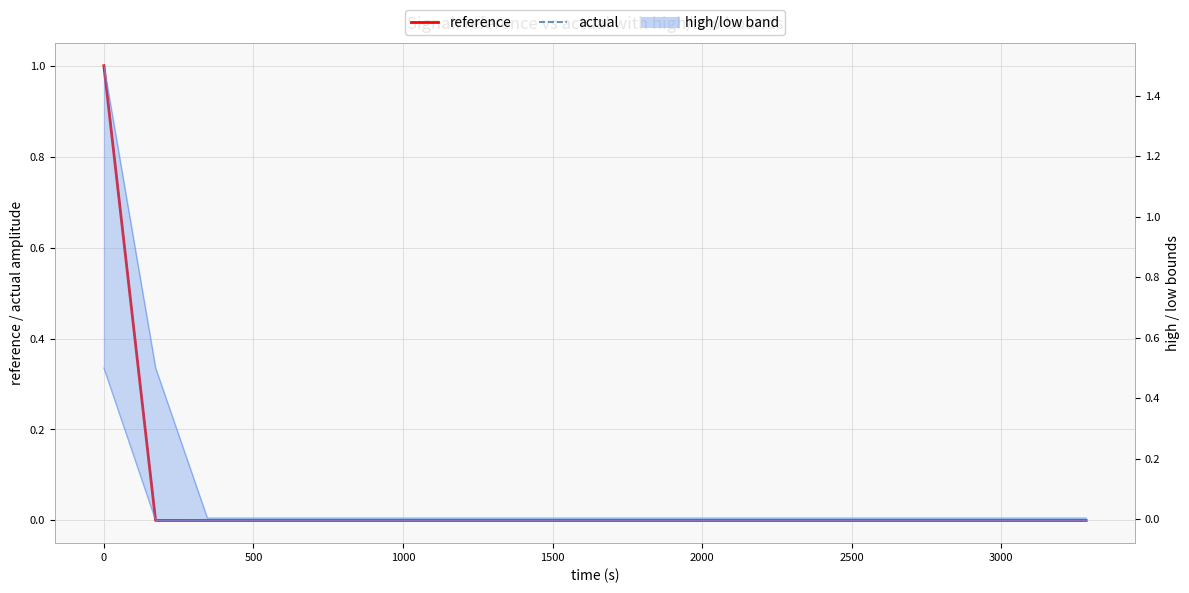

Where is high nearest to the value 0?

3000